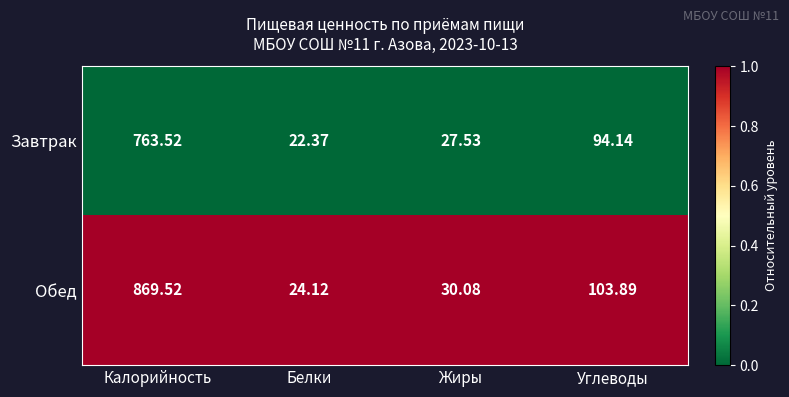

Rank the series at Жиры from lowest to highest value.

Завтрак, Обед